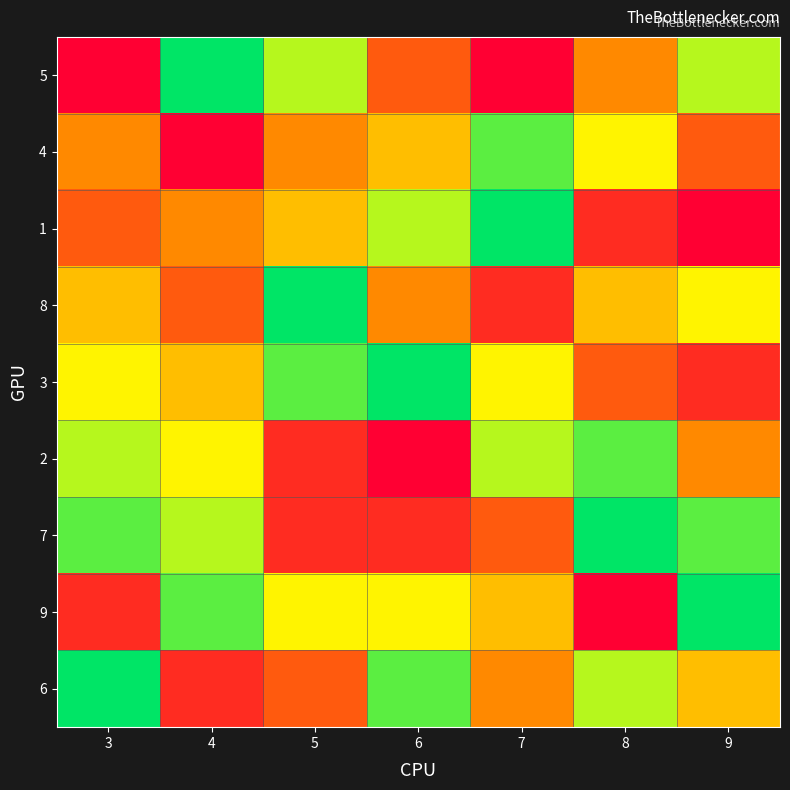

At which category is the sum across all series the highest?

3